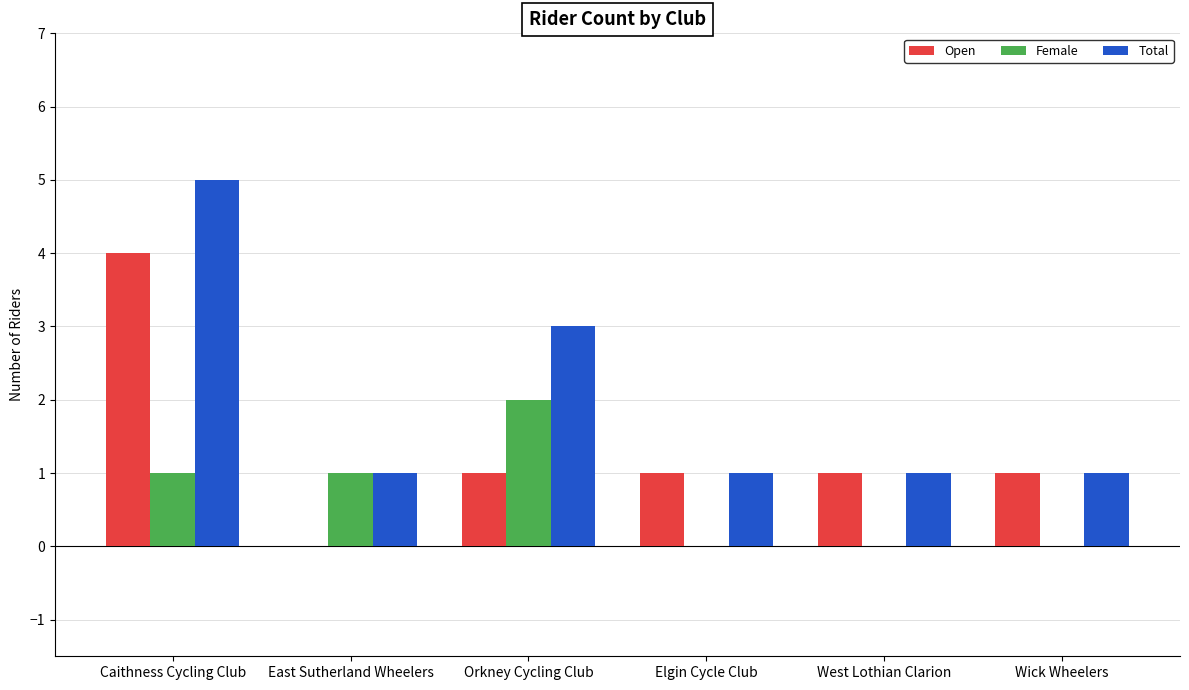

Where does the Open series first go above 1?

Caithness Cycling Club